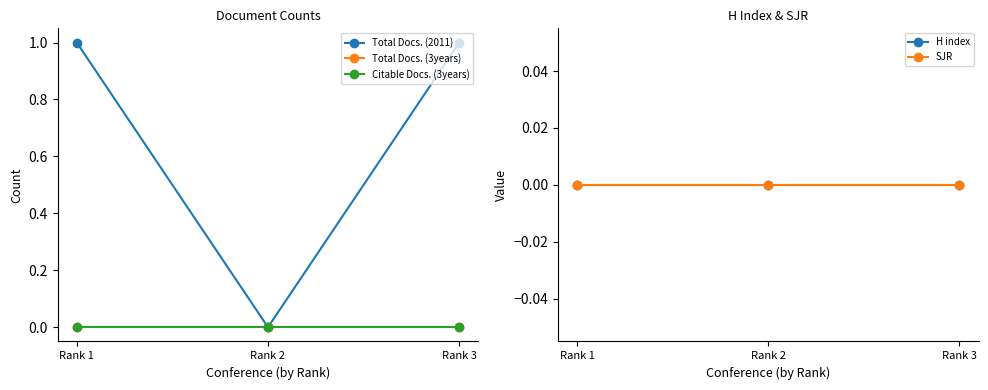

List the series in order of their peak value, highest first.

Total Docs. (2011), Total Docs. (3years), Citable Docs. (3years), H index, SJR